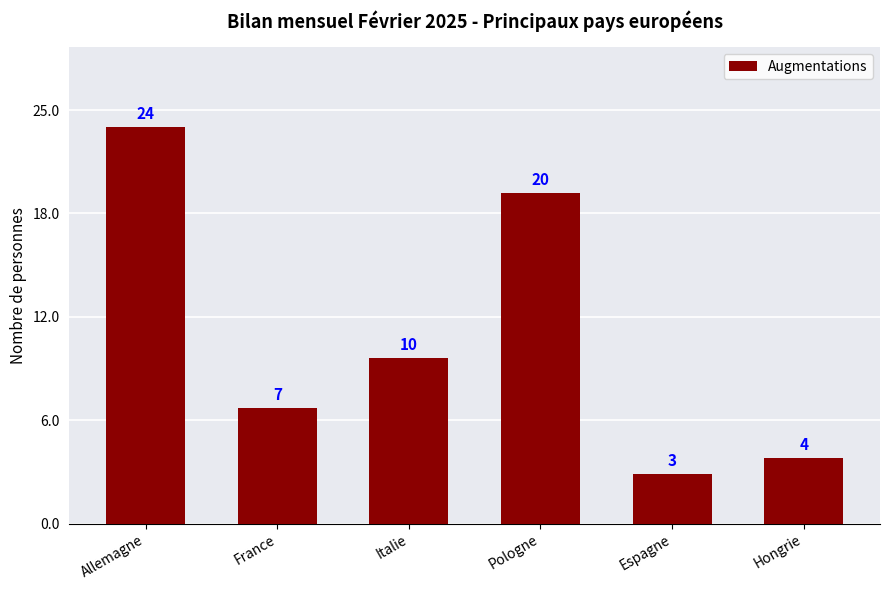

What is the minimum value shown in the chart?

3